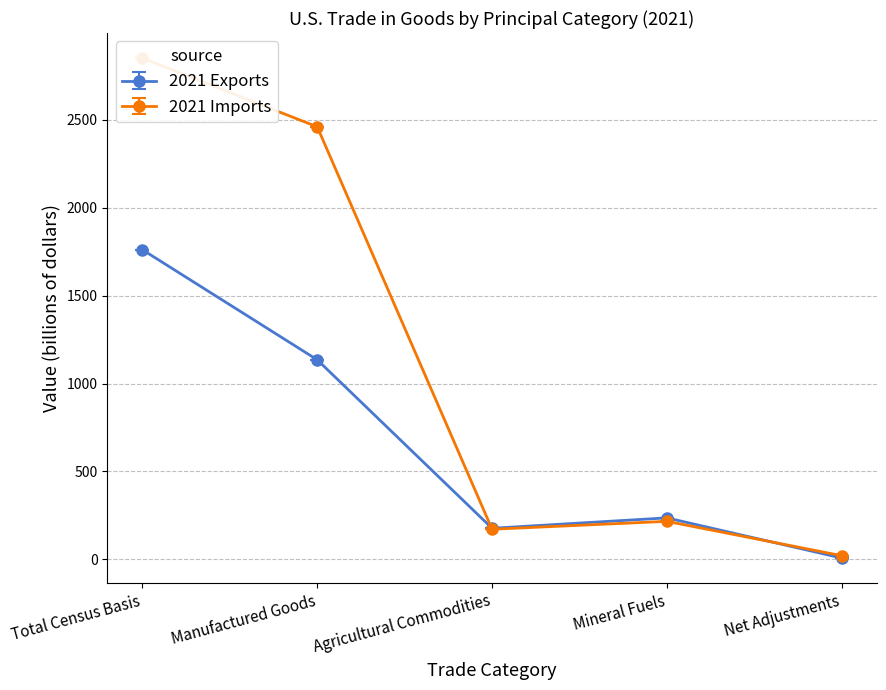

What is the difference between the second highest and minimum values in the 2020 Imports series?

2439.7